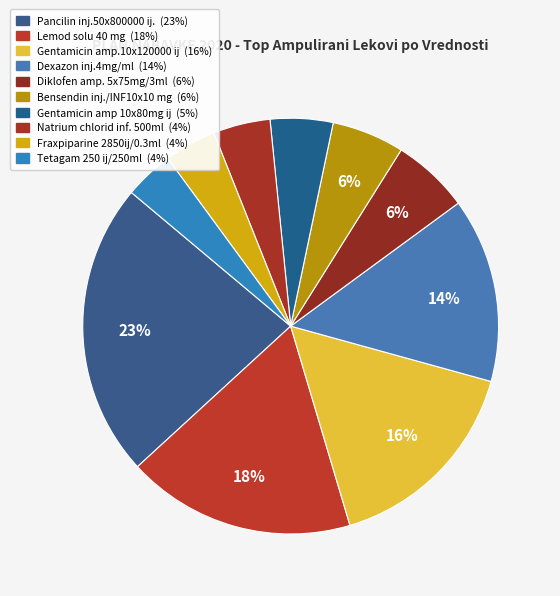

What is the ratio of the value at Natrium chlorid inf. 500ml to the value at Gentamicin amp 10x80mg ij?

0.9